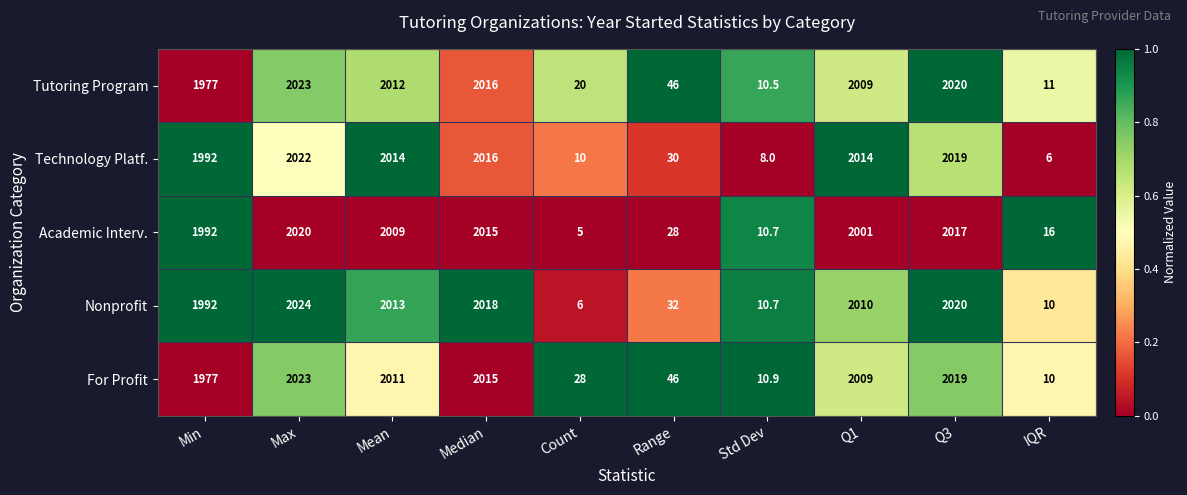

Rank the series at Count from lowest to highest value.

Academic Interv., Nonprofit, Technology Platf., Tutoring Program, For Profit